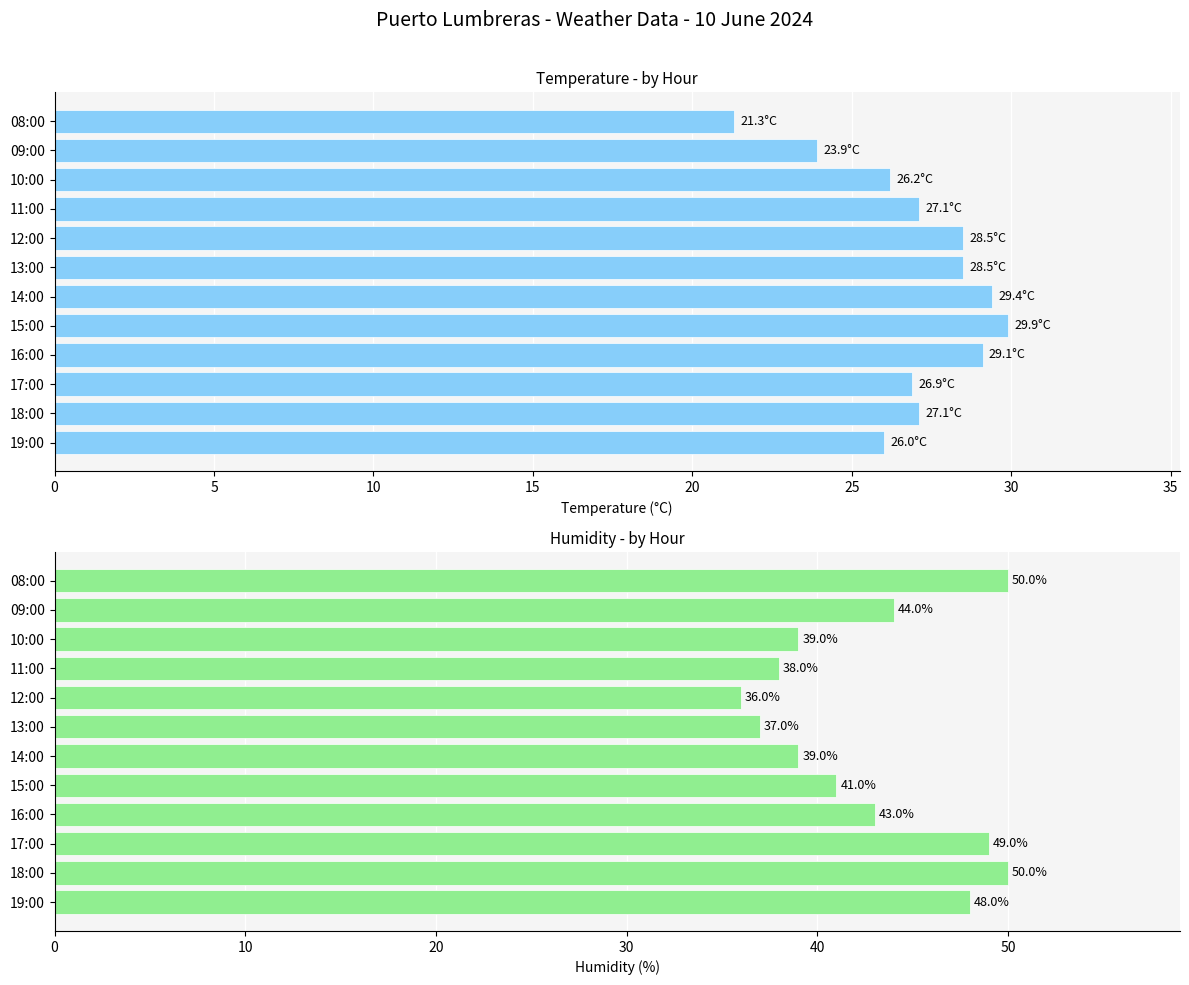

At how many categories does at least one series exceed 21?

12